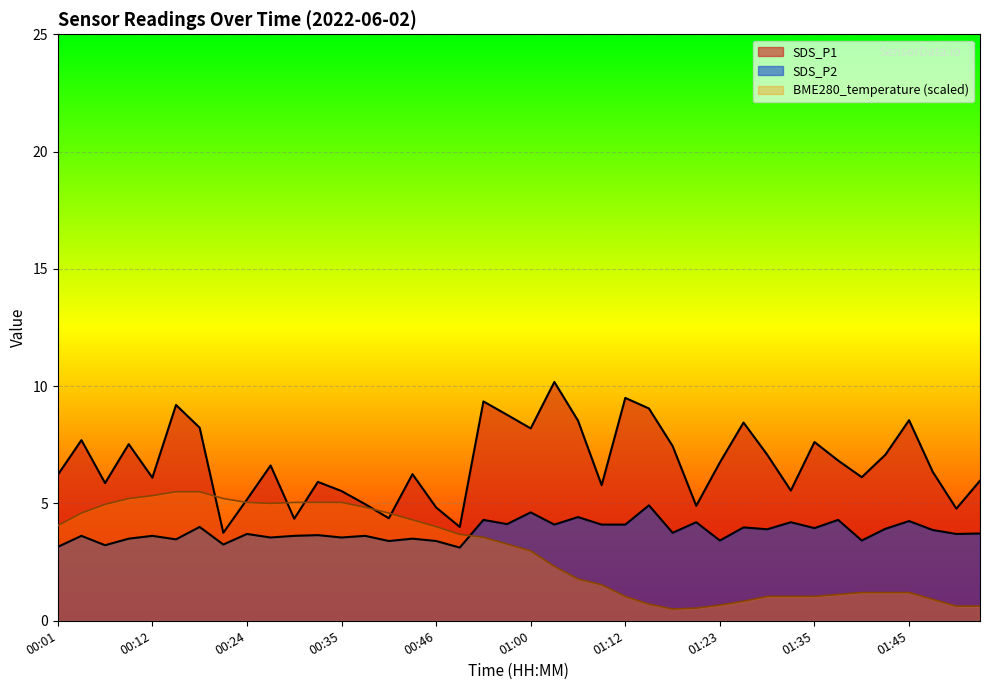

What is the average value?

2.9